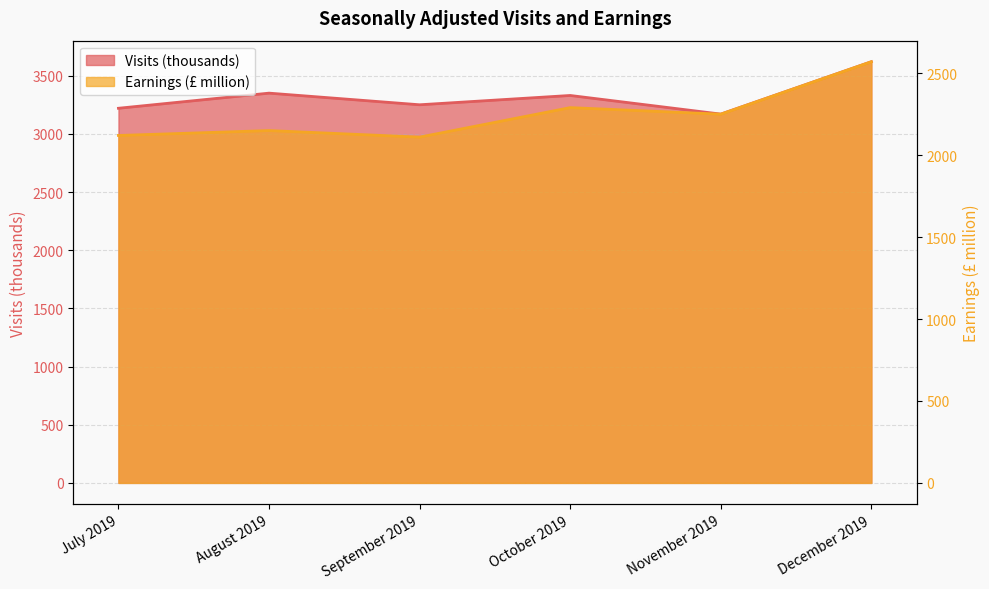

Which series has the largest range (max minus min)?

Earnings (£ million)